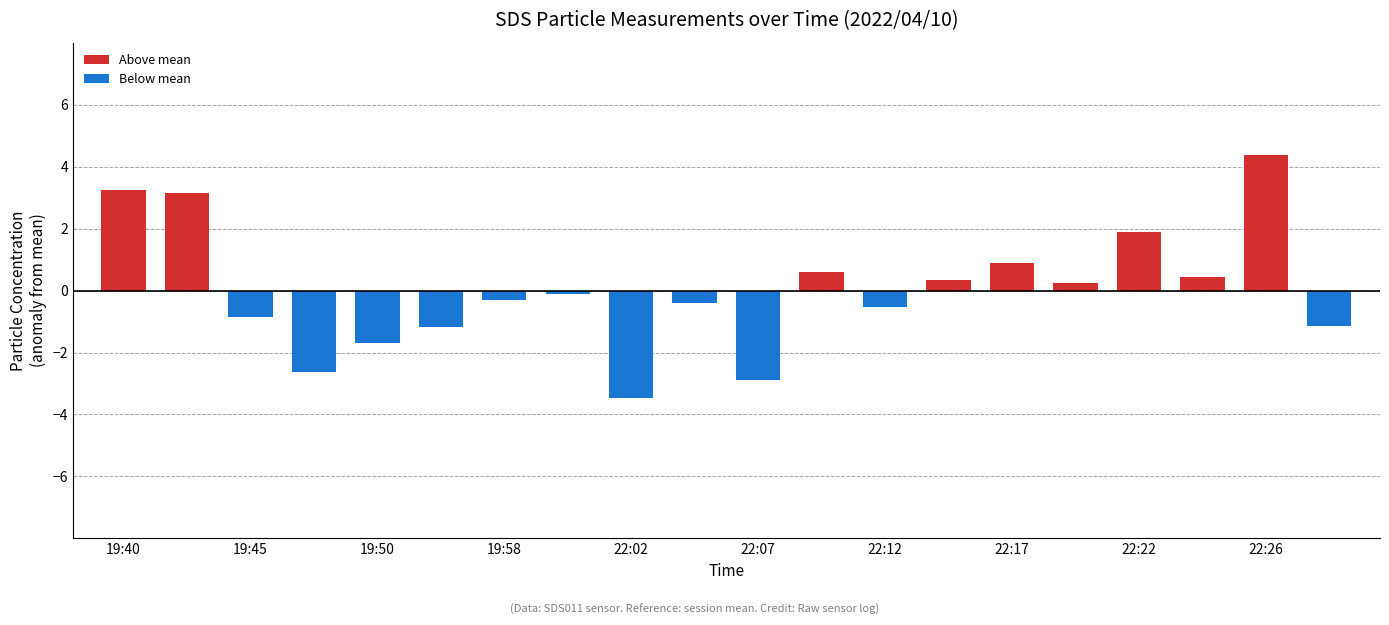

What is the difference between the highest and lowest values at 17?

0.4